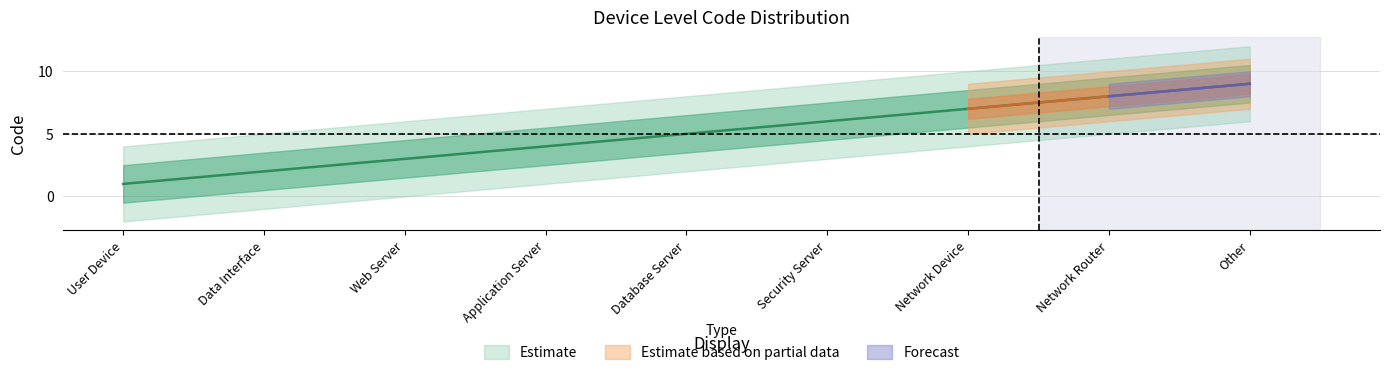

What is the difference between the maximum and minimum values?

8